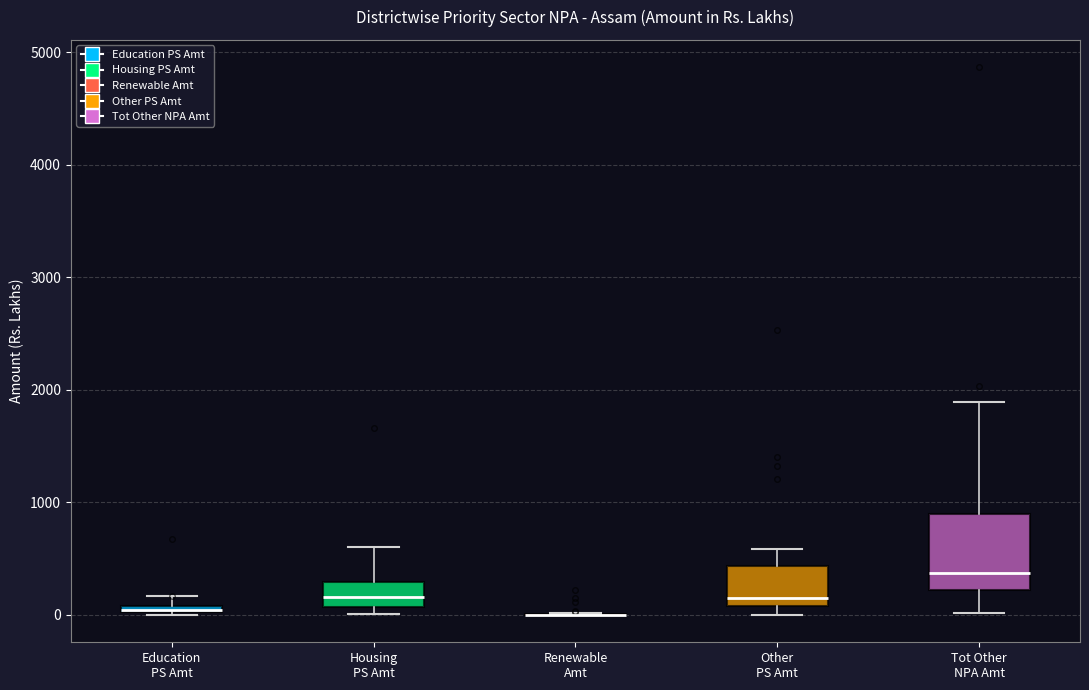

Comparing the boxes themselves (not the whiskers), which one is the tallest?

Tot Other NPA Amt